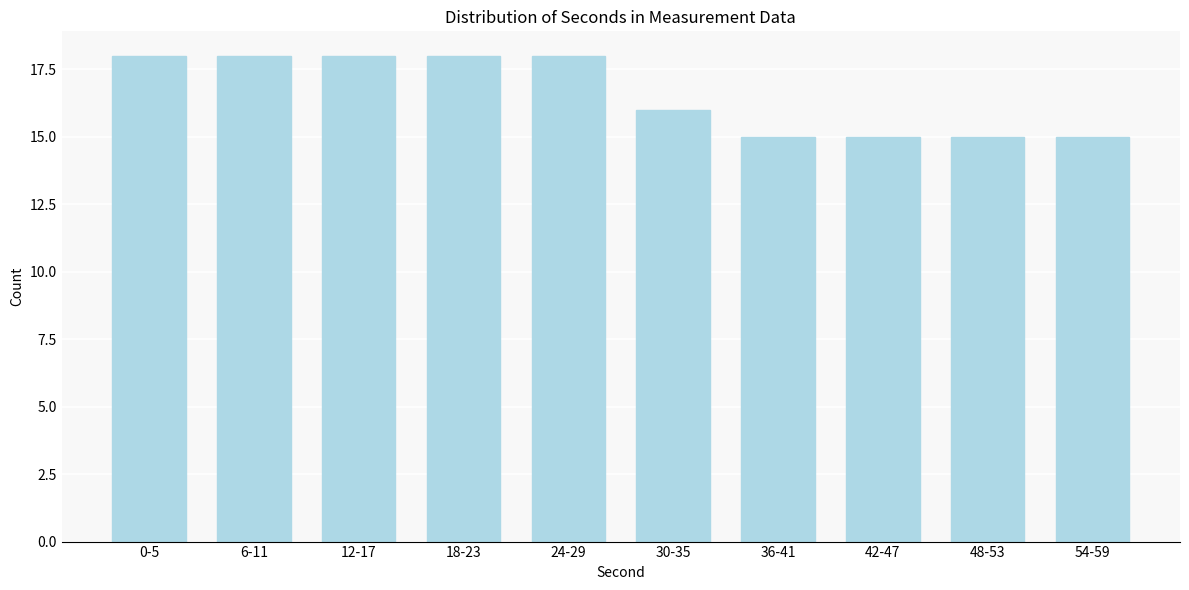

Reading right to left, extract all data points from this chart.

15	15	15	15	16	18	18	18	18	18